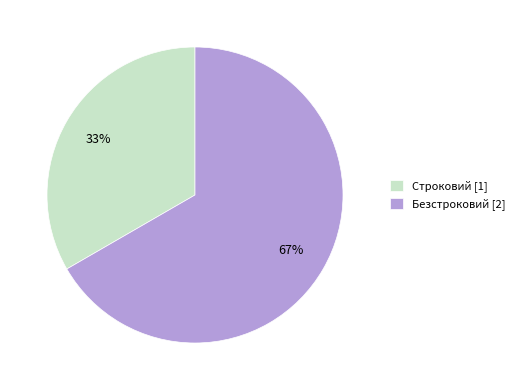

Rank the categories by value from lowest to highest.

Строковий, Безстроковий